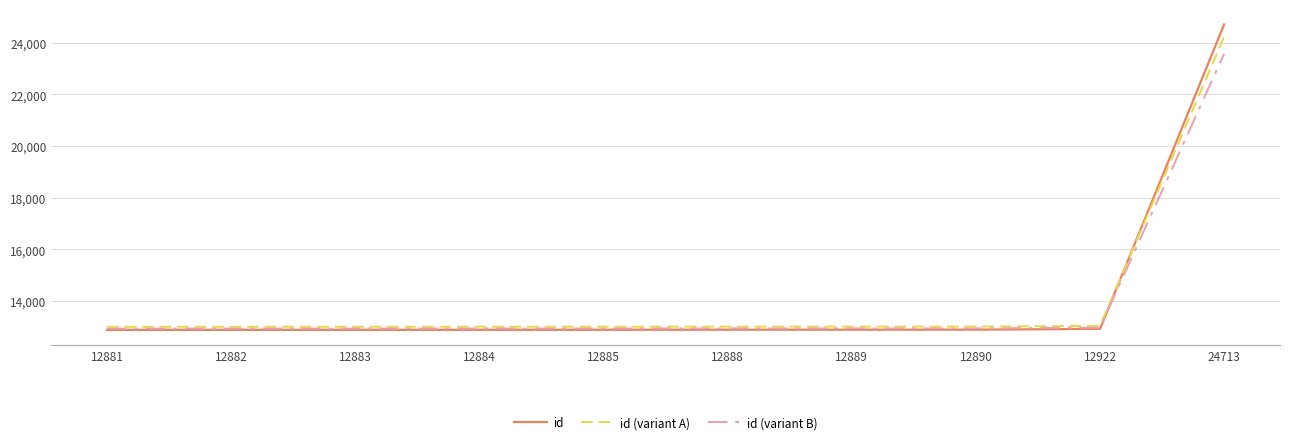

What is the difference between the maximum and minimum values in the id series?

11832.0